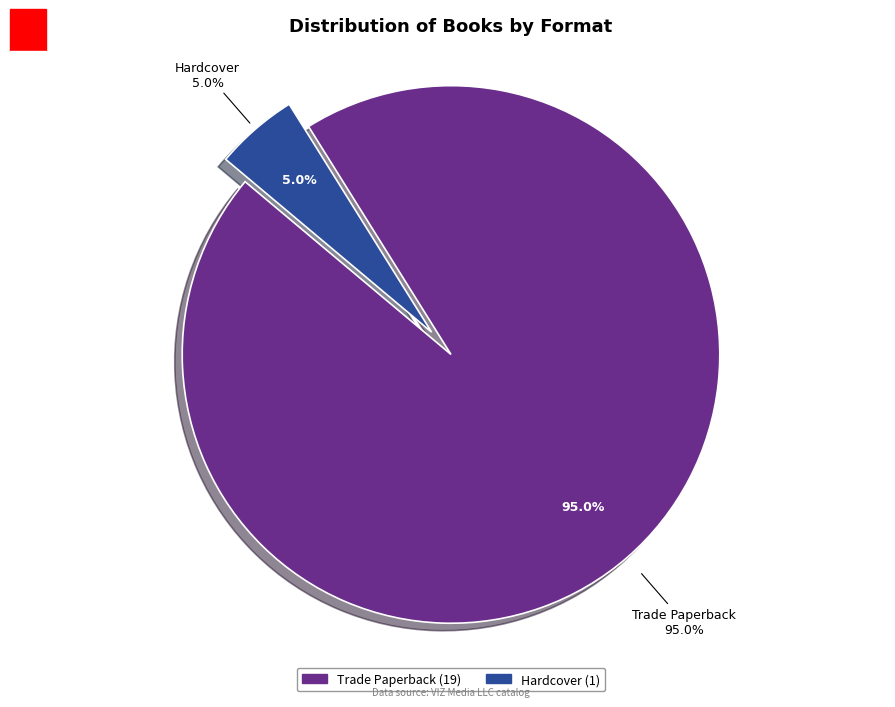

How many segments does this pie chart have?

2